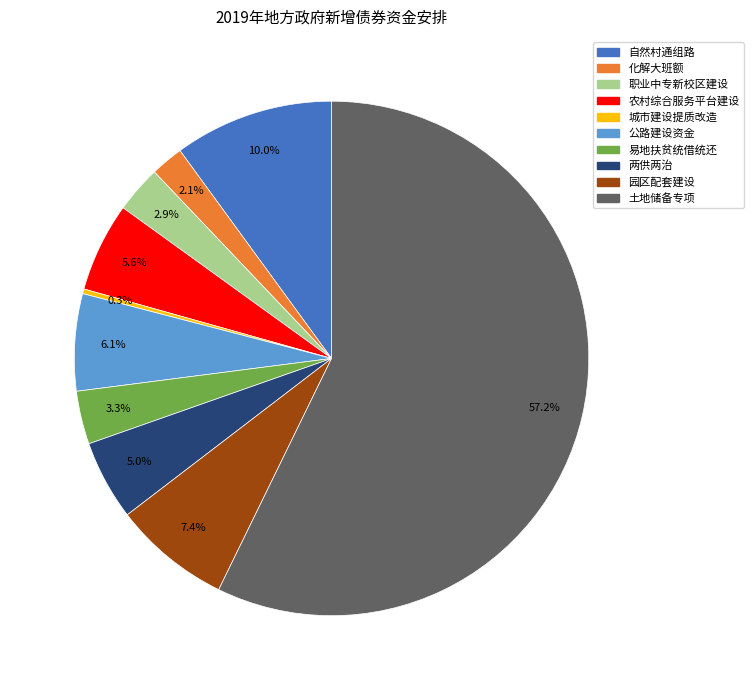

Count the number of slices in the pie.

10